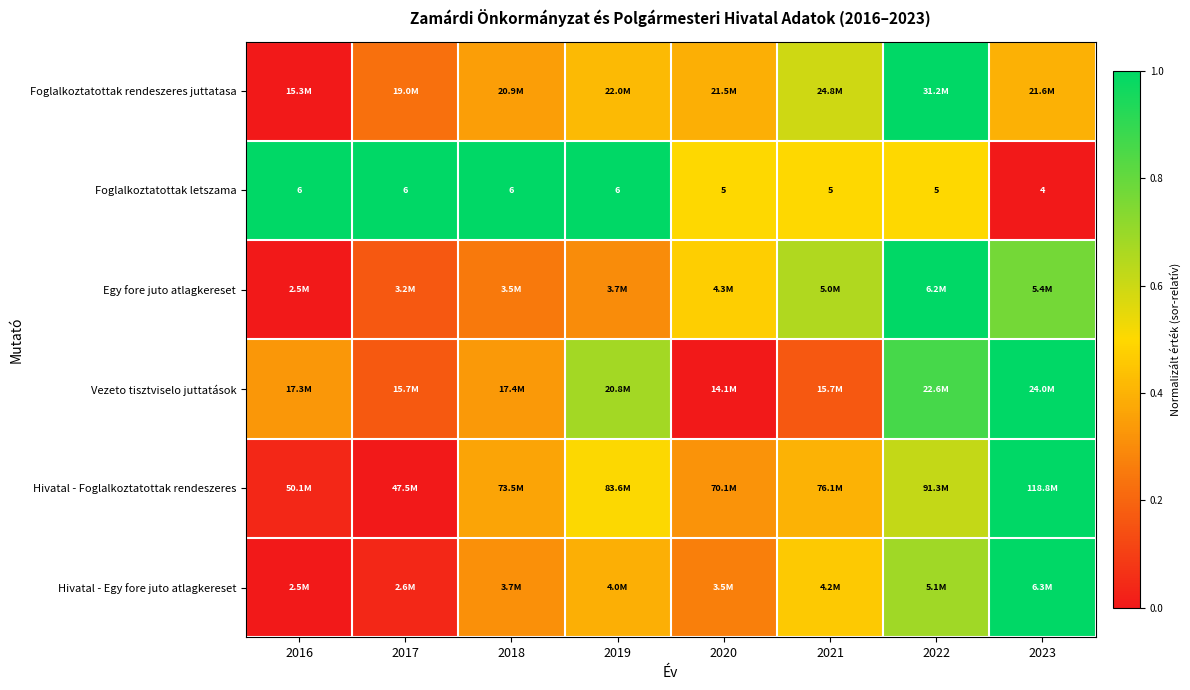

What is the average value of the Egy fore juto atlagkereset series?

0.5